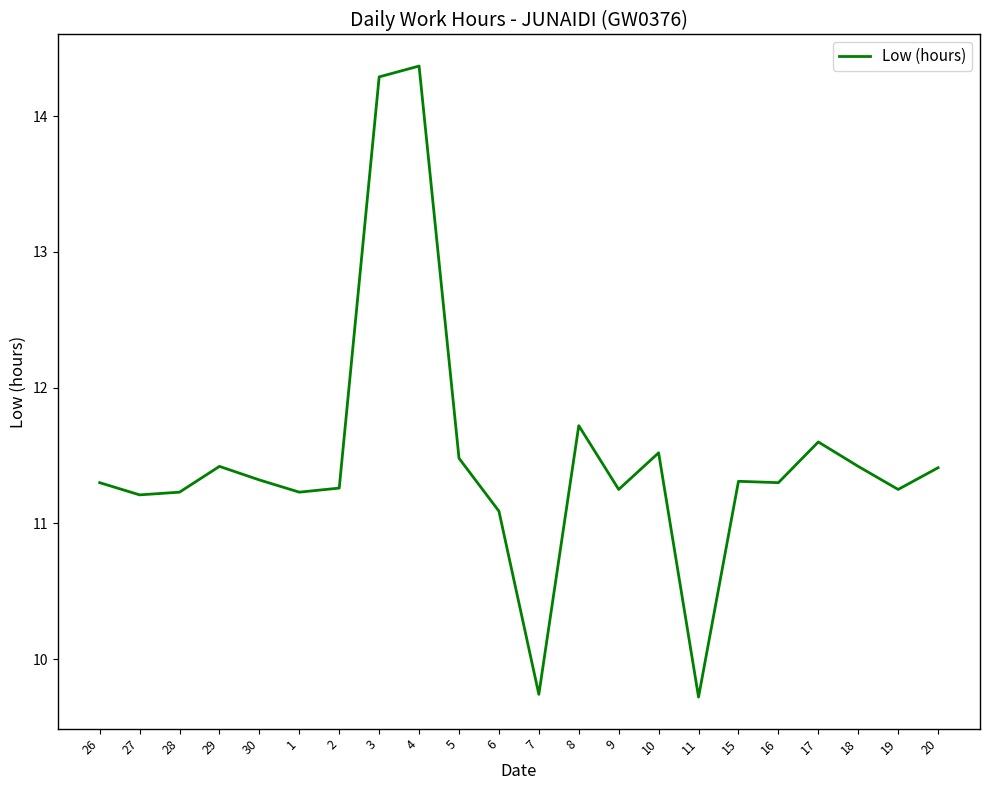

Approximately how many times larger is the value at 10 compared to 1?

1.0